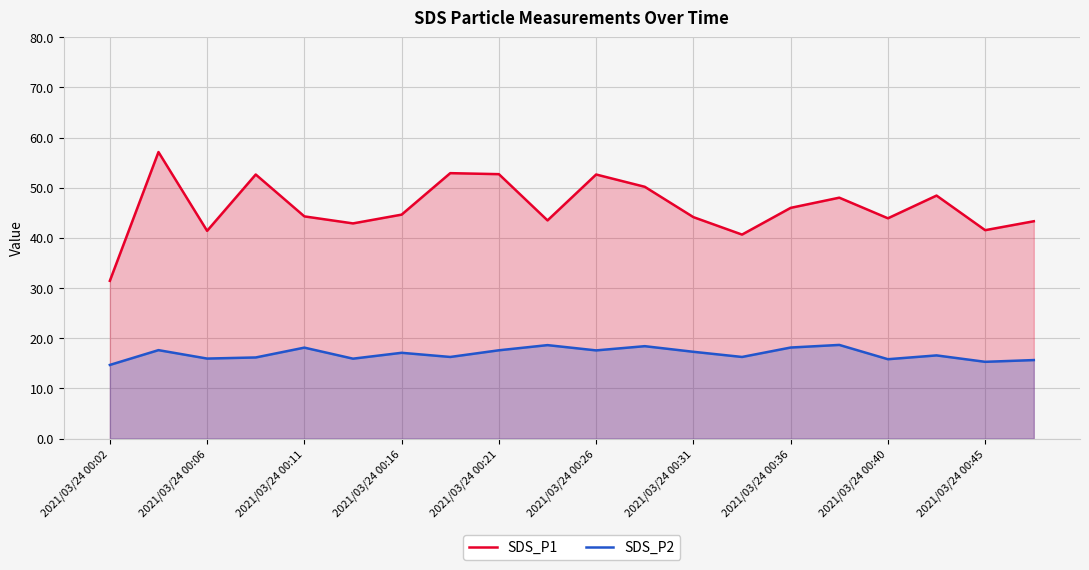

Rank the series by their average value, from highest to lowest.

SDS_P1, SDS_P2